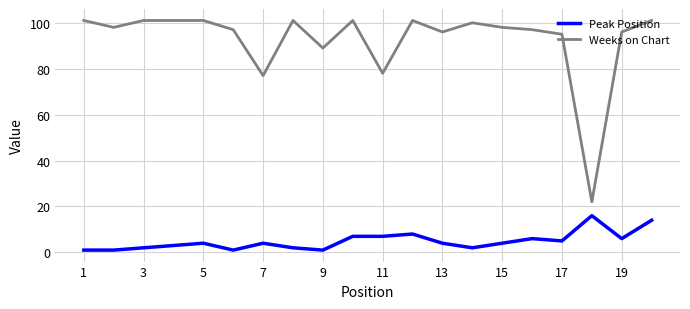

Which series has the largest range (max minus min)?

Weeks on Chart